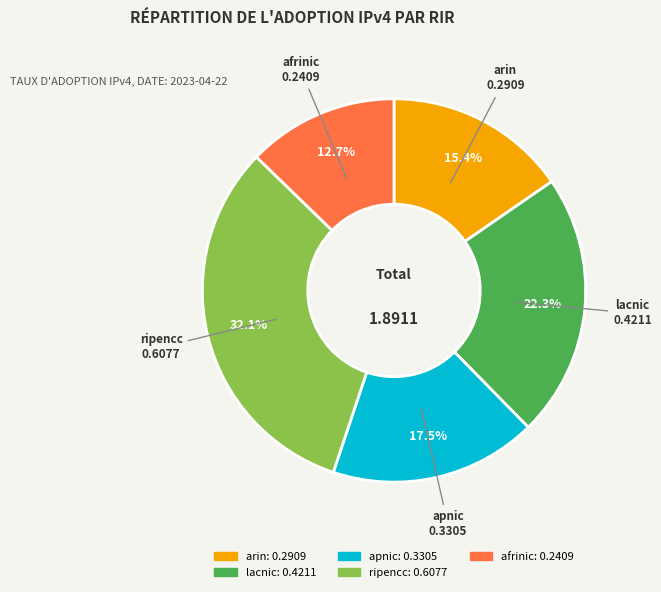

How much of the chart is everything except afrinic?

87.3%